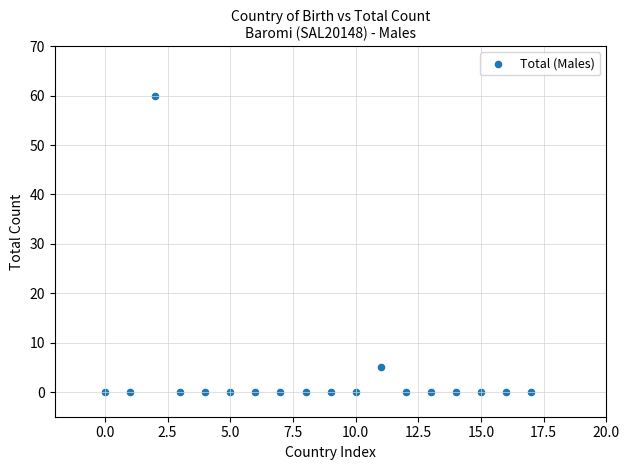

What is the range of Y values (max minus min)?

60